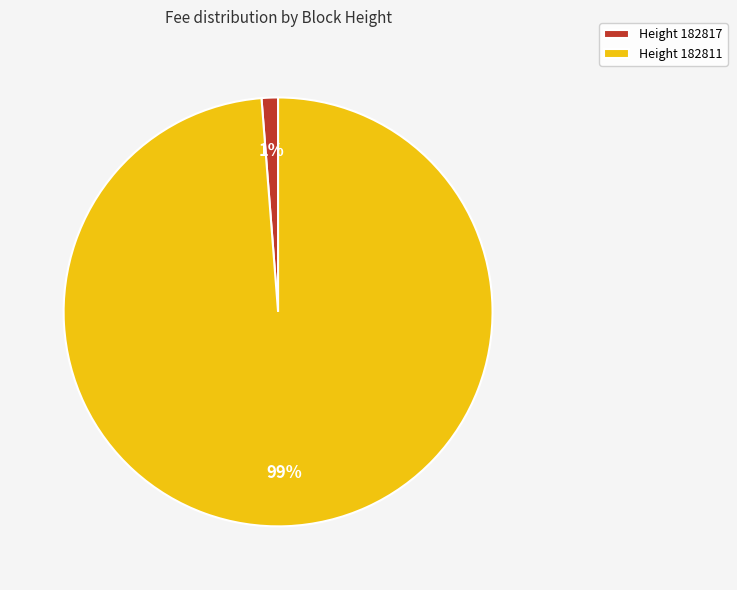

Count the number of slices in the pie.

2